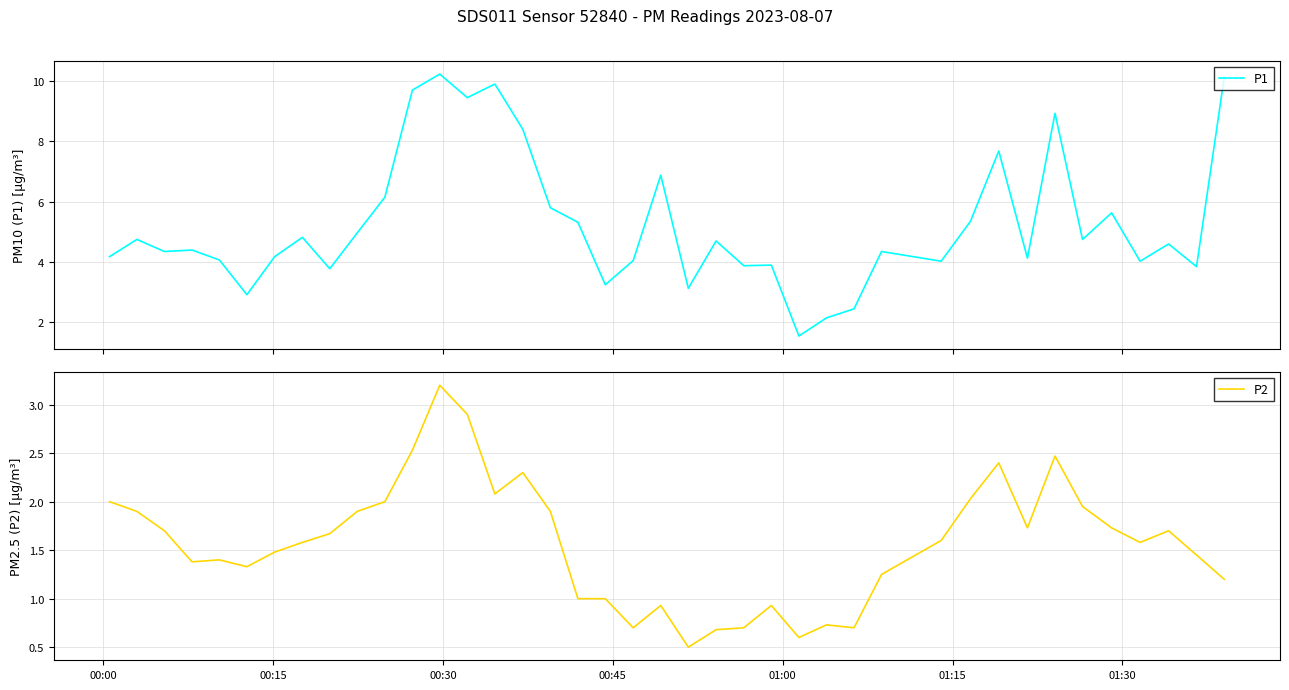

What is the value of the P1 point at the 15th from the left?

9.9